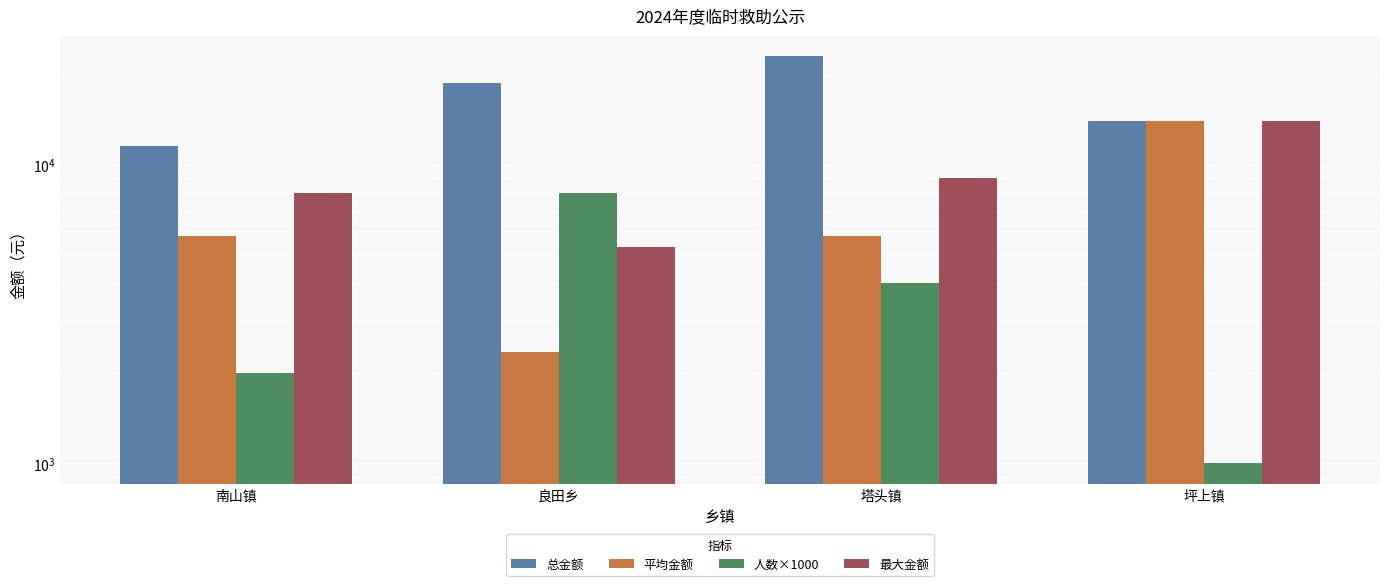

What is the difference between the maximum and minimum values in the 平均金额 series?

11650